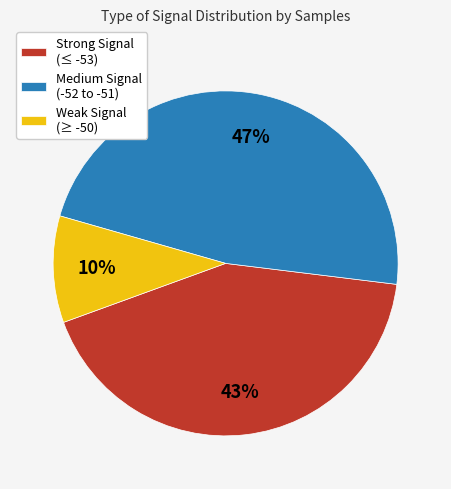

The Medium Signal (-52 to -51) slice represents 47% of the pie. True or false?

True